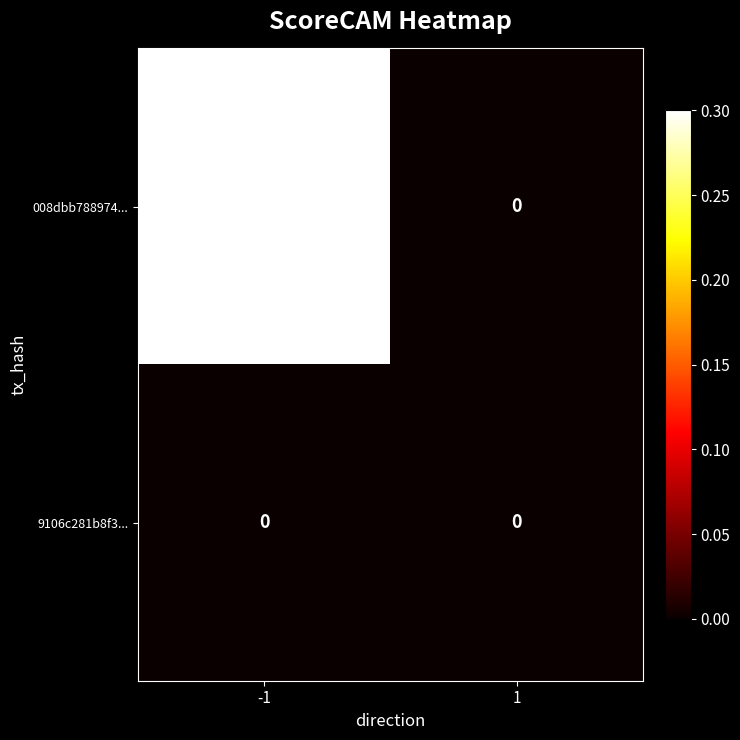

Reading left to right, transcribe all the data shown in this chart.

008dbb788974...: 2189	0
9106c281b8f3...: 0	0